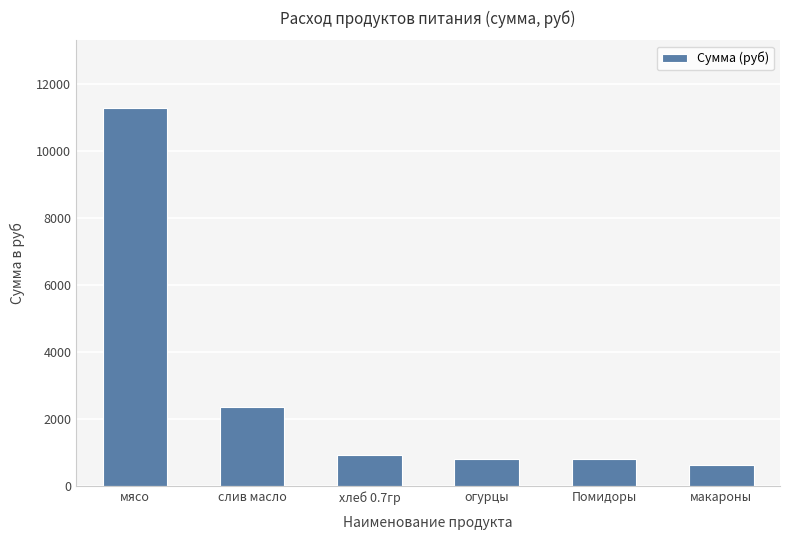

Which has a higher value, мясо or Помидоры?

мясо